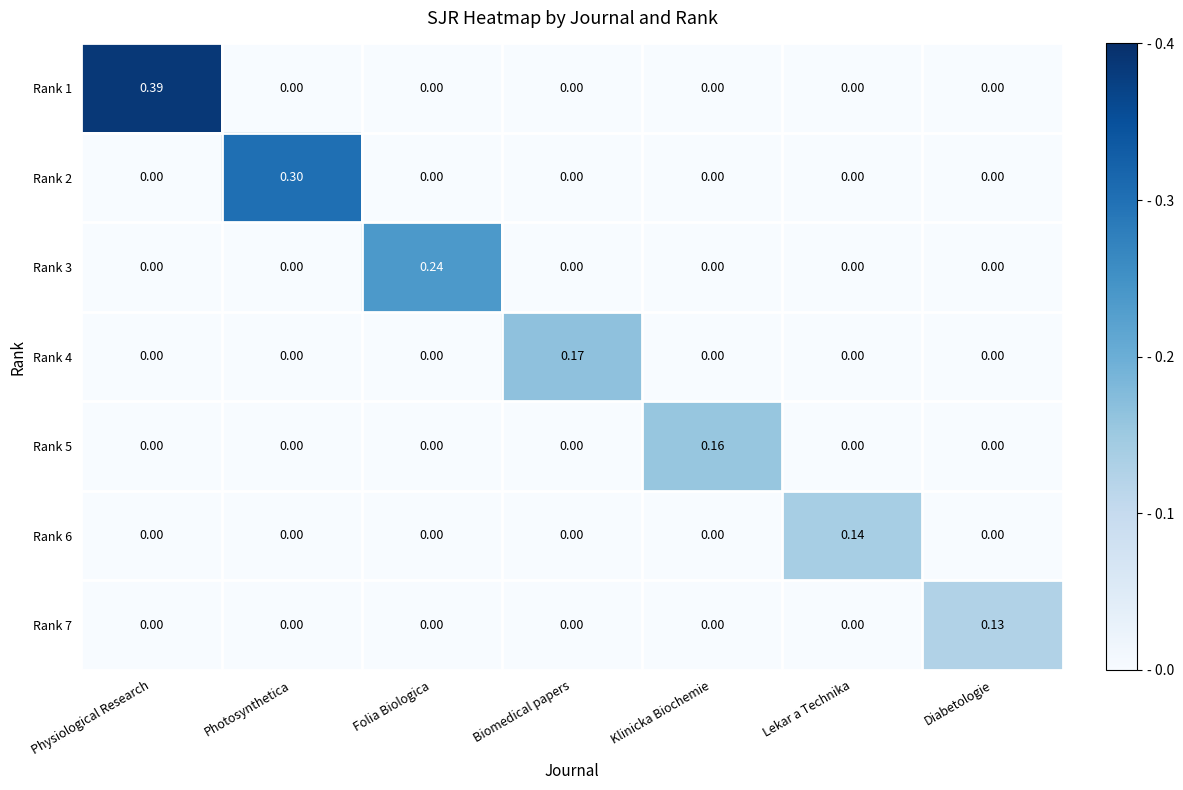

Is the value of Rank 6 at Lekar a Technika greater than the value of Rank 7 at Diabetologie?

Yes